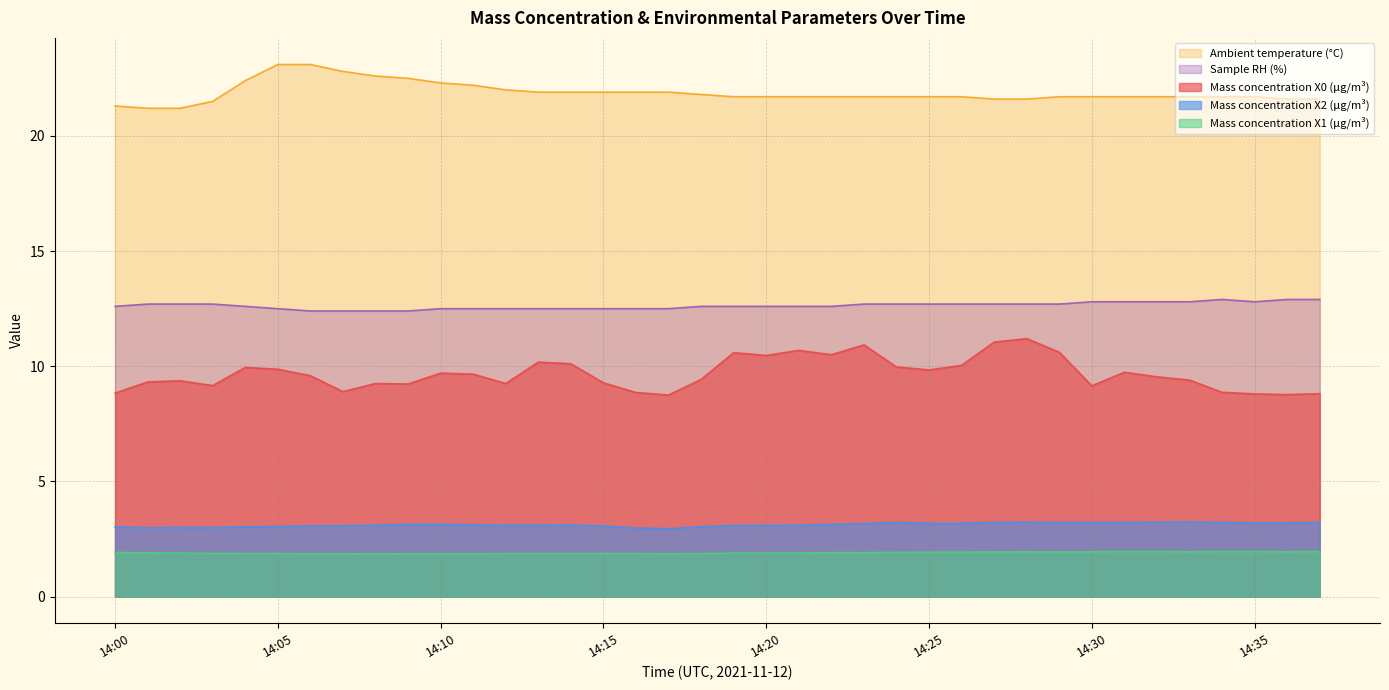

Which series has the largest total across all categories?

Ambient temperature (°C)